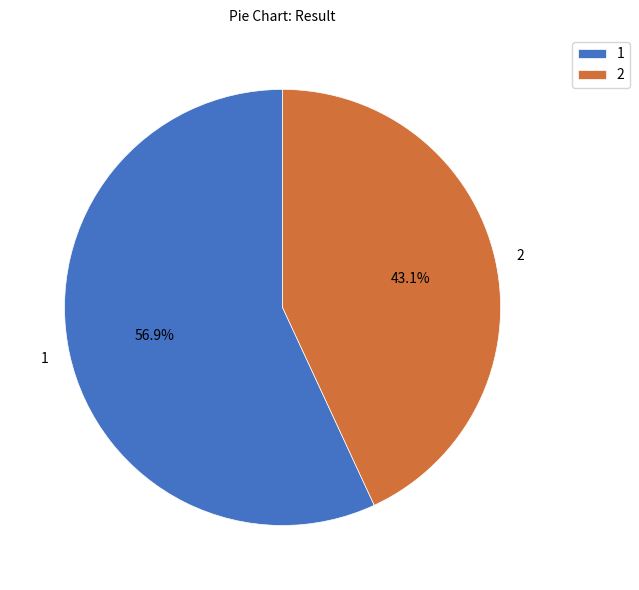

How much of the chart is everything except 1?

43.1%